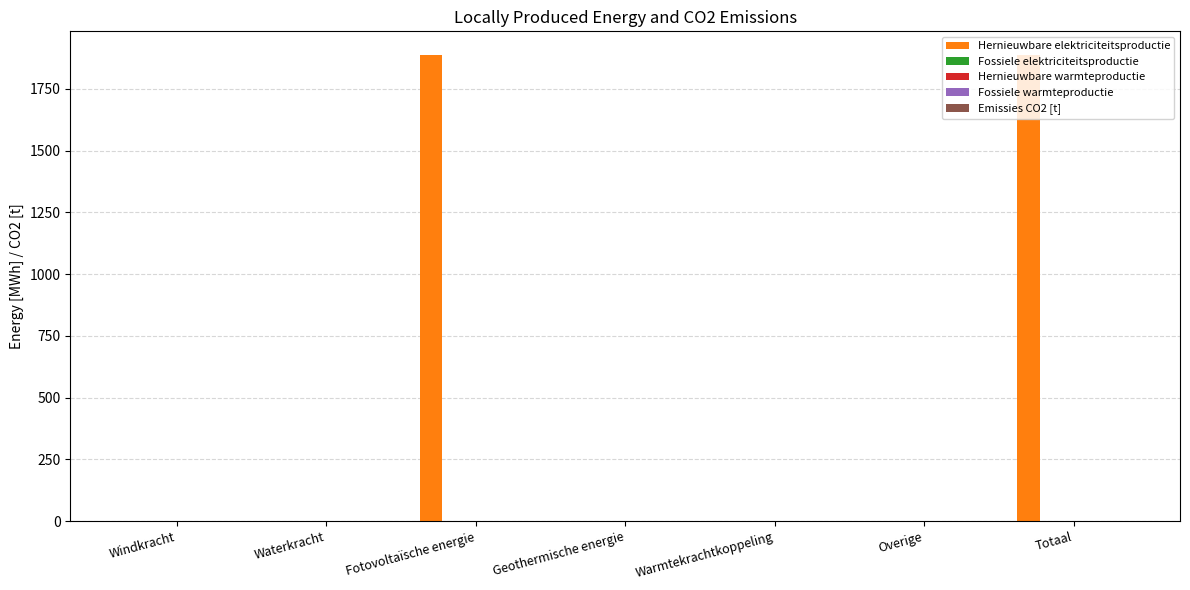

Does the chart contain stacked bars?

No